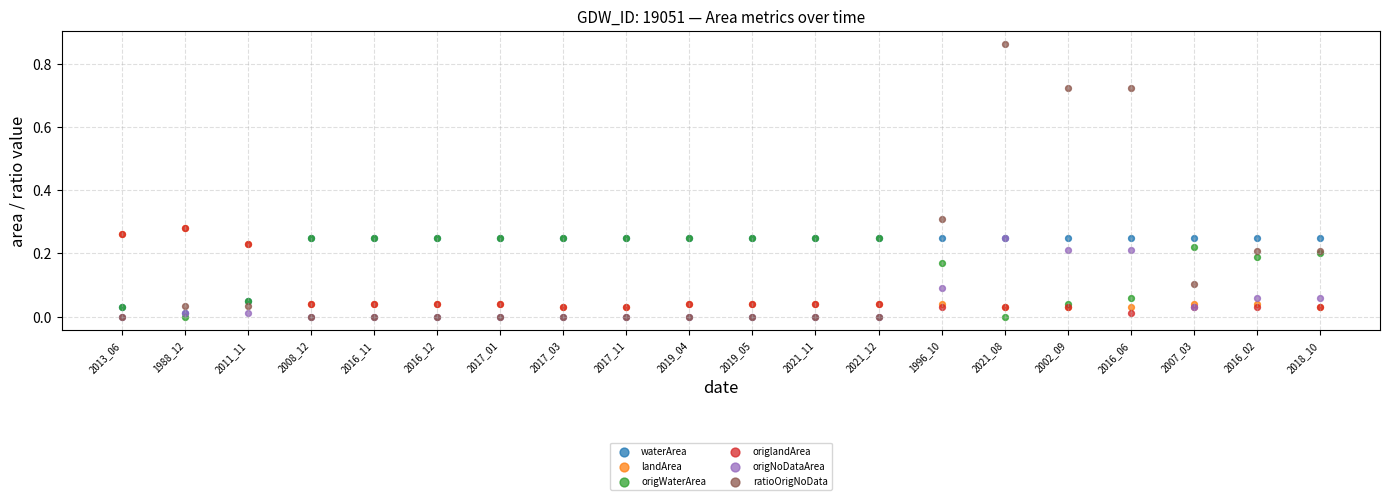

What are all the series names shown in the legend?

waterArea, landArea, origWaterArea, origlandArea, origNoDataArea, ratioOrigNoData